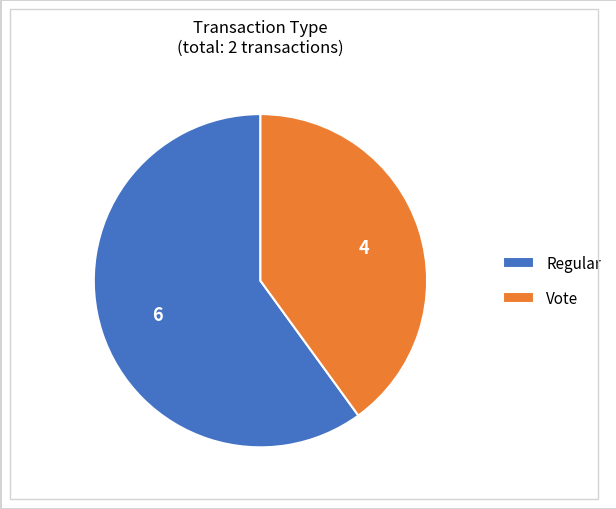

The Vote slice represents 40% of the pie. True or false?

True